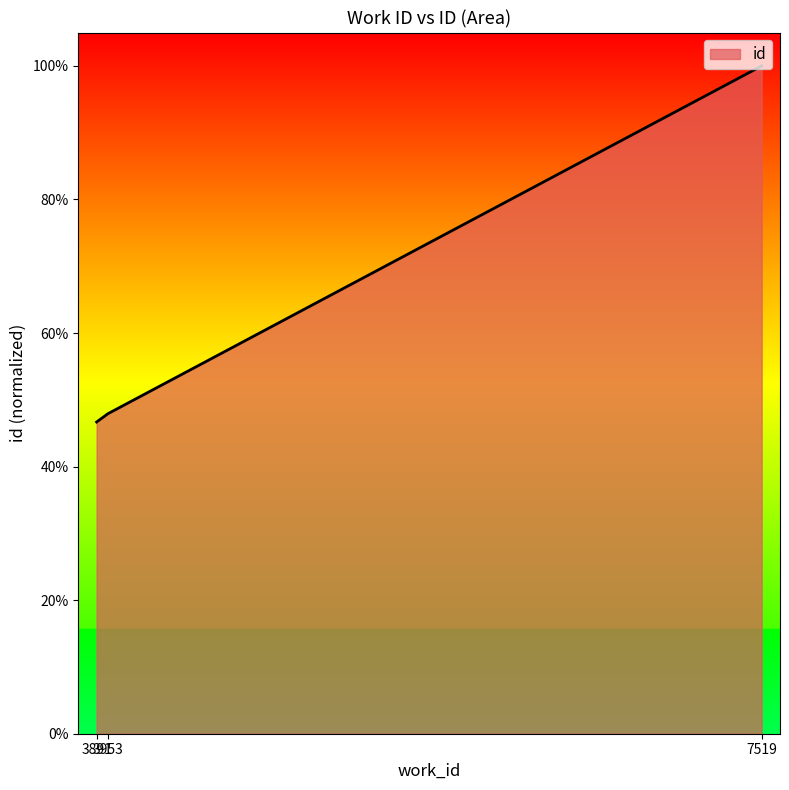

Is this an area chart (filled region under the line)?

Yes